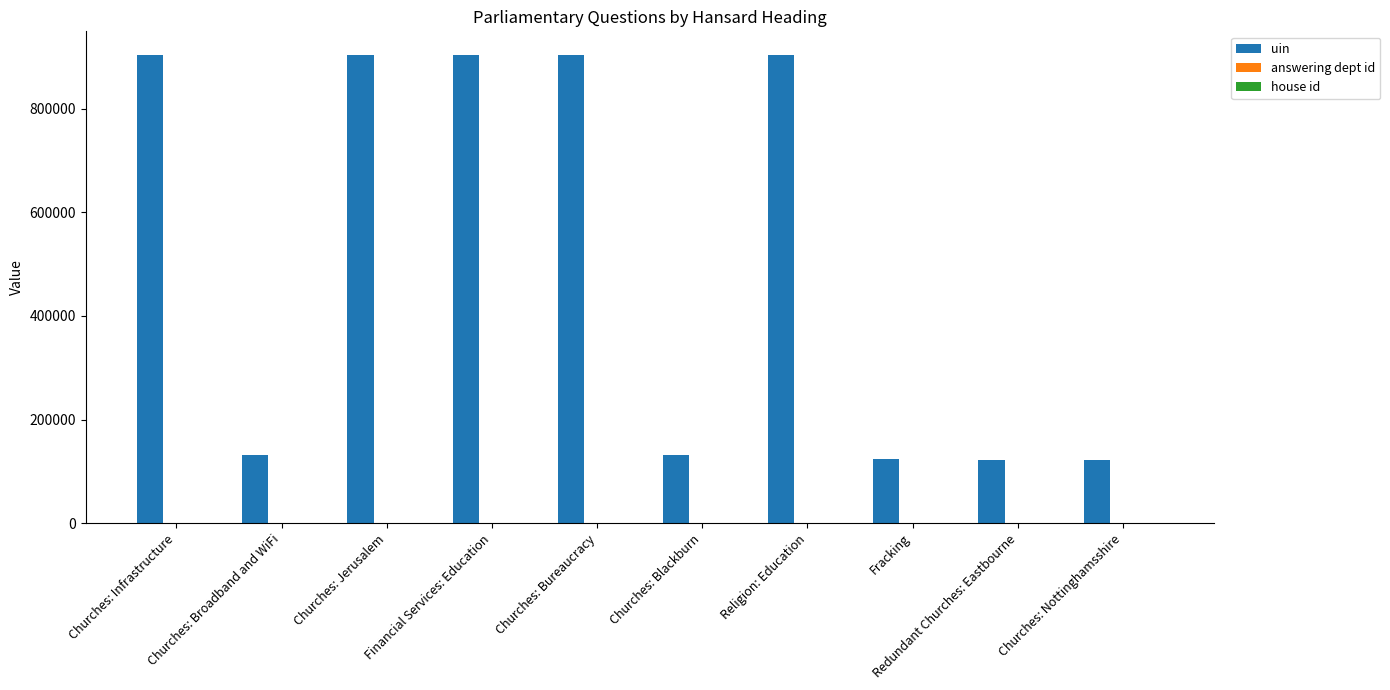

Does the chart contain stacked bars?

No